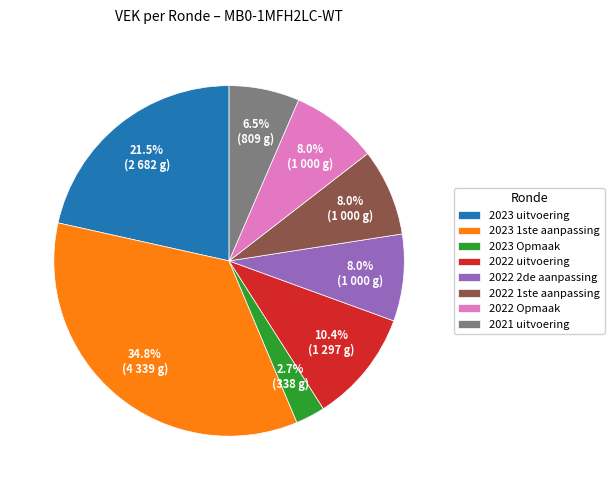

Is there a majority slice in this chart?

No